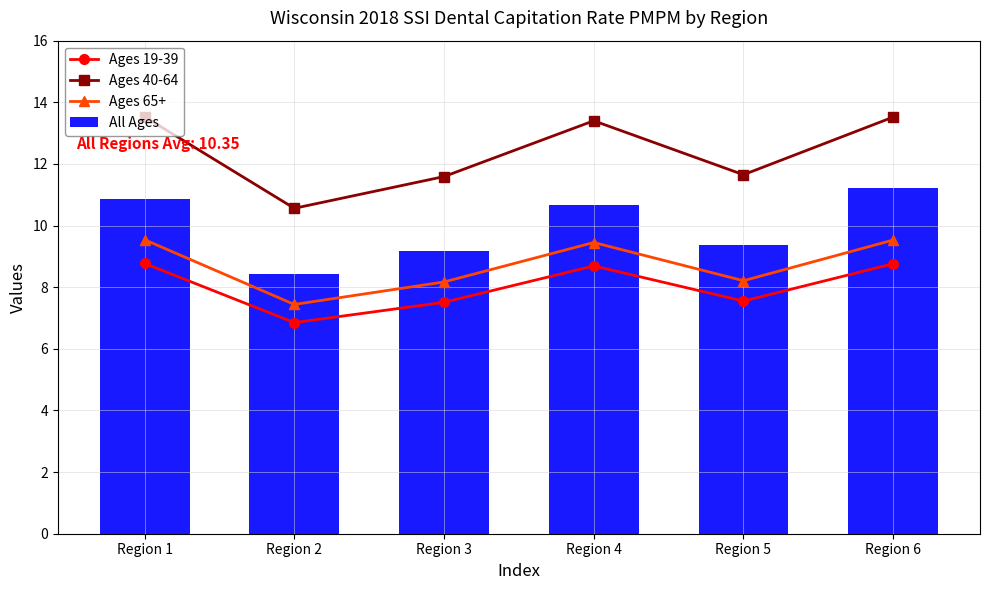

What is the maximum value shown in the chart?

13.5